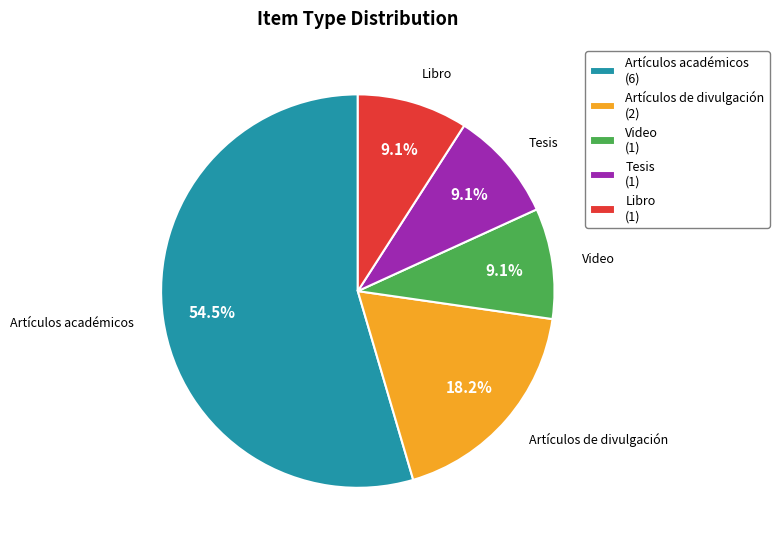

To the nearest percent, what is the average slice percentage?

20%